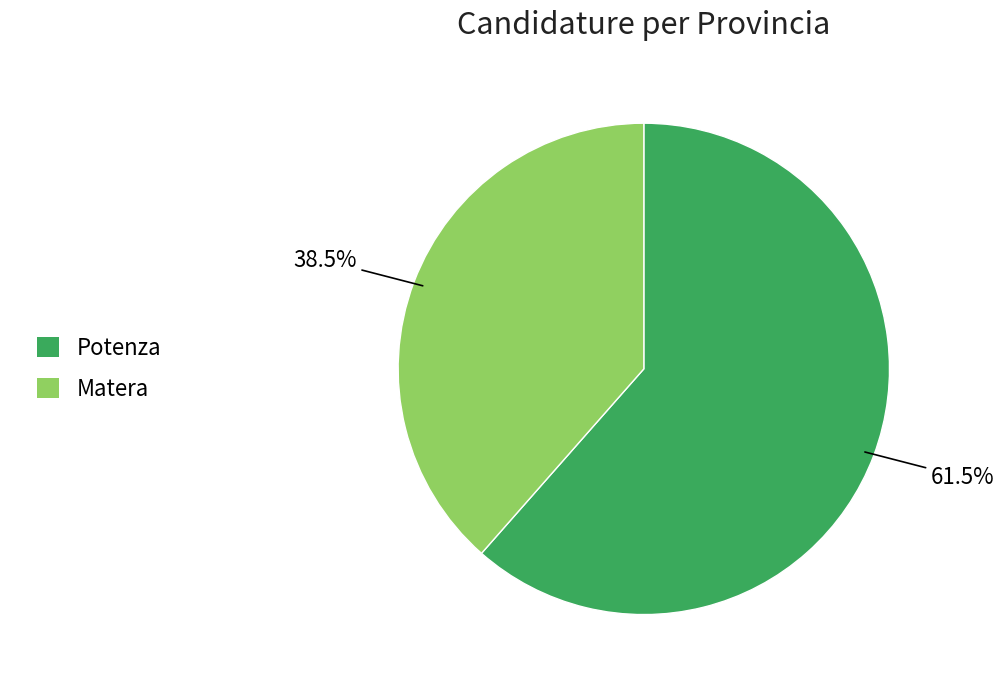

How many slices are in this pie chart?

2